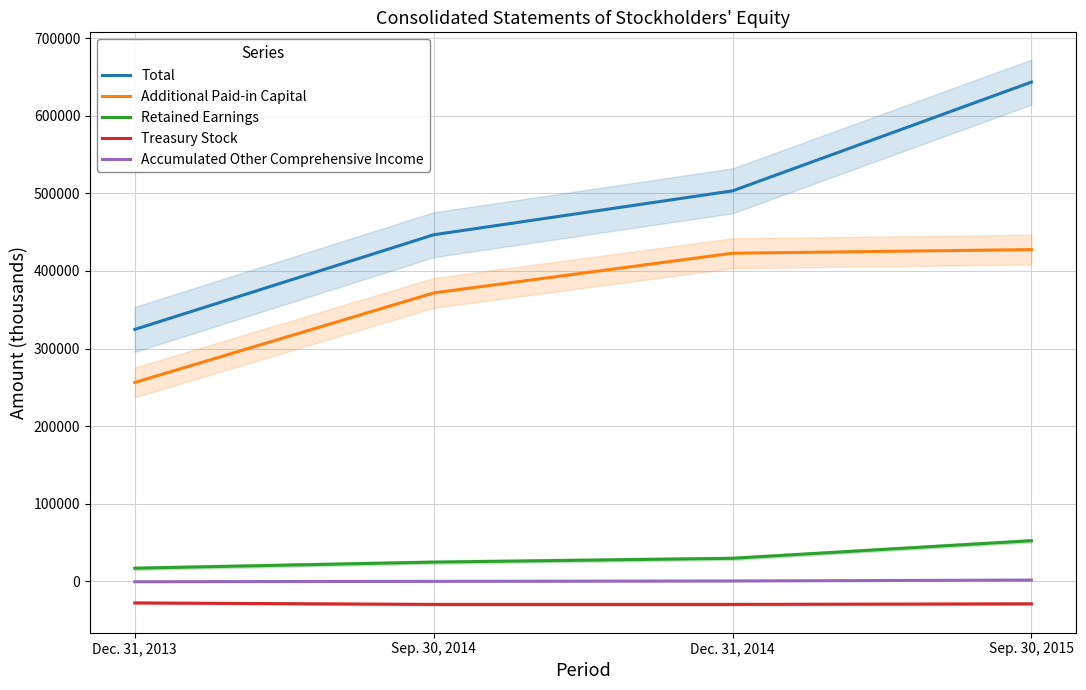

List the series in order of their peak value, highest first.

Total, Additional Paid-in Capital, Retained Earnings, Accumulated Other Comprehensive Income, Treasury Stock